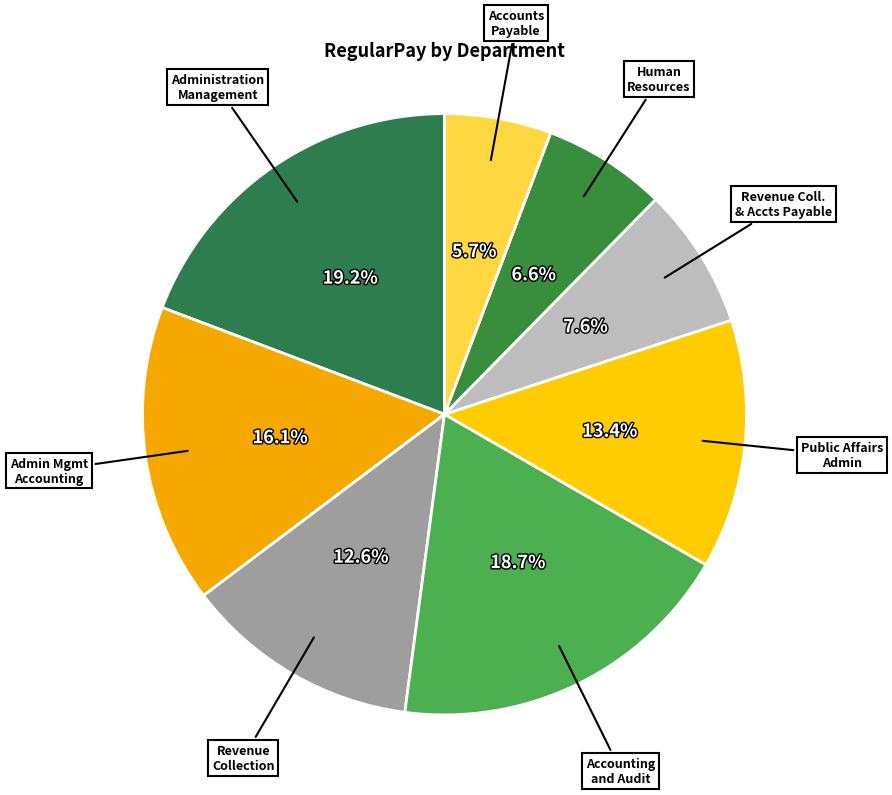

How many segments does this pie chart have?

8